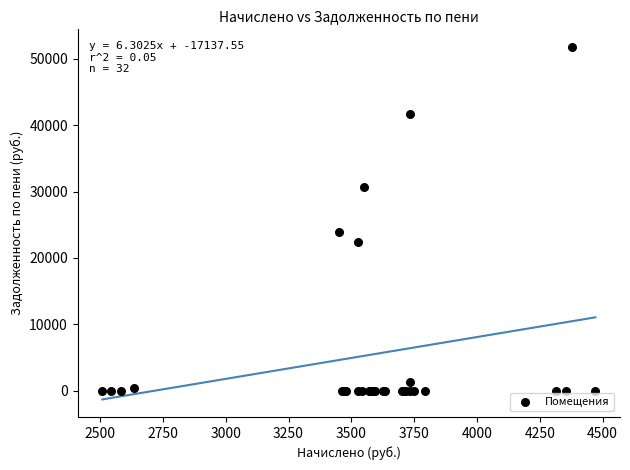

What Y value in the scatter plot is closest to 25889?

23895.7